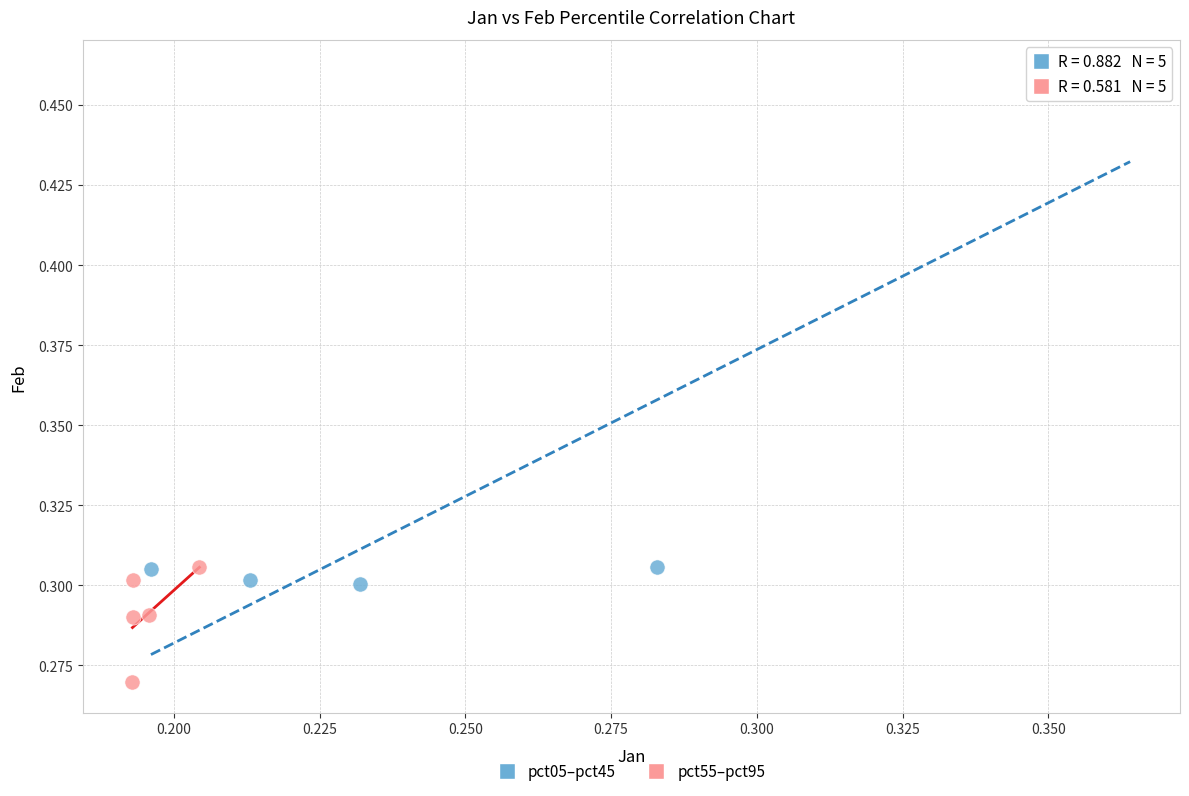

Which series reaches the maximum Y coordinate?

pct05–pct45